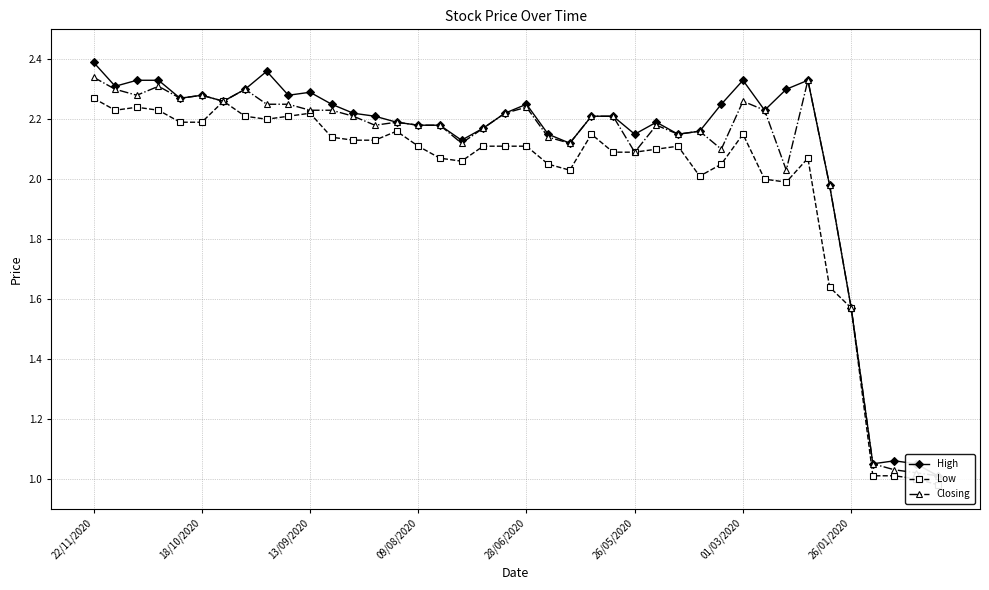

What is the sum of all Closing values?

82.9